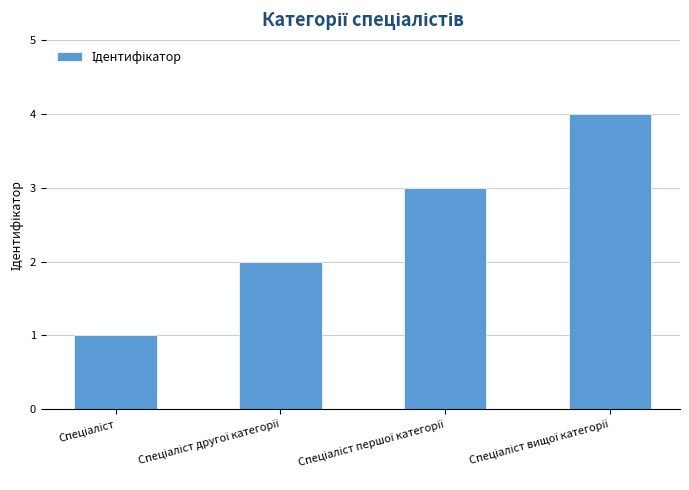

What is the difference between the maximum and minimum values?

3